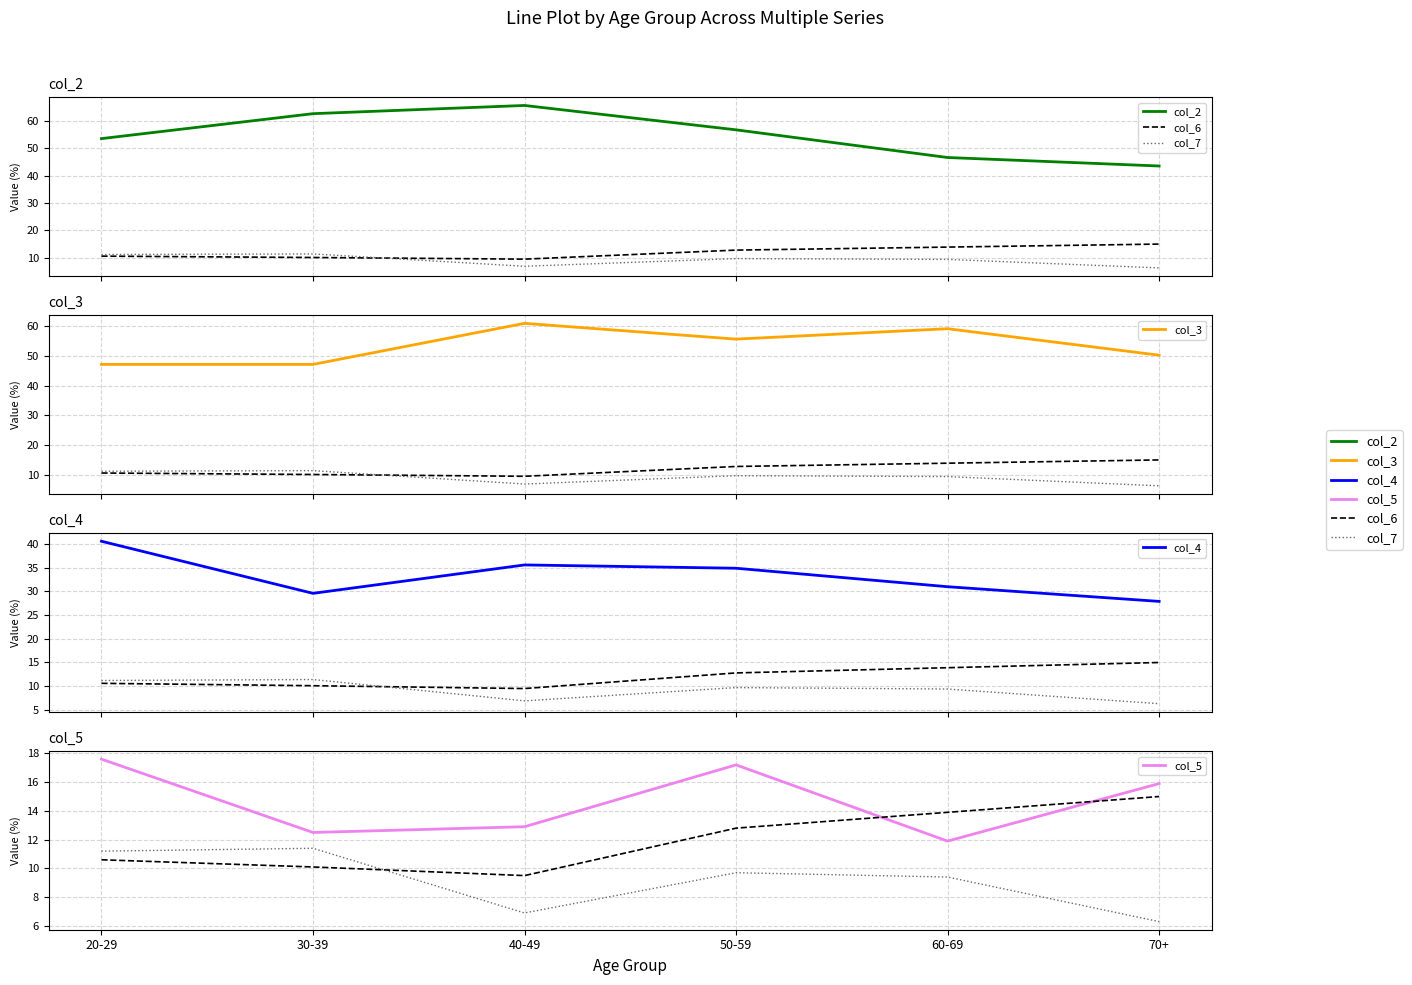

What is the spread (max minus min) of values at 20-29?

42.9